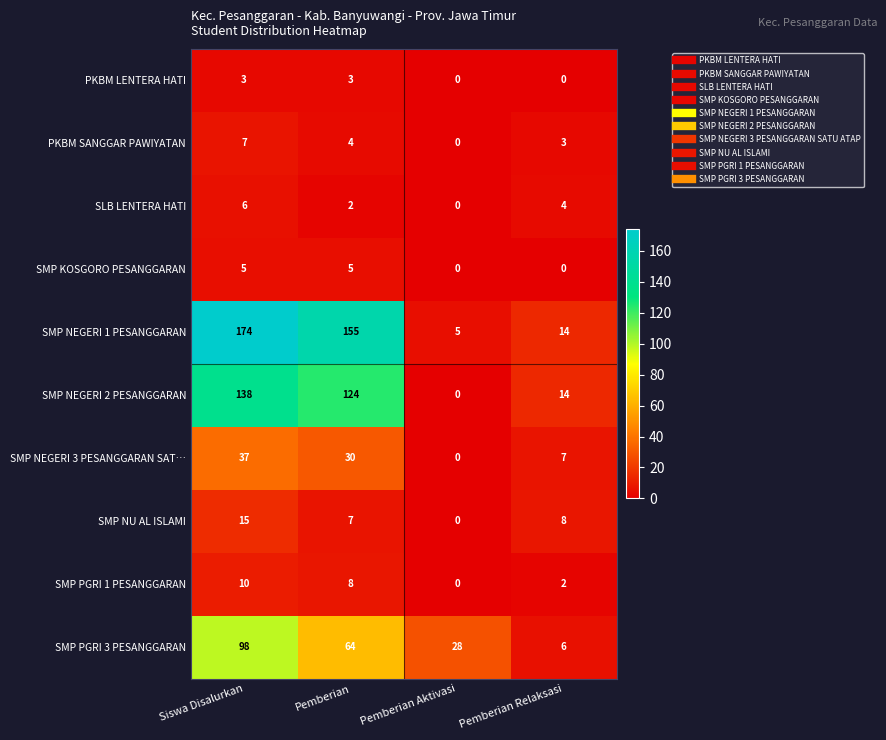

True or false: SMP NEGERI 1 PESANGGARAN has a value of 289 at Siswa Disalurkan.

False